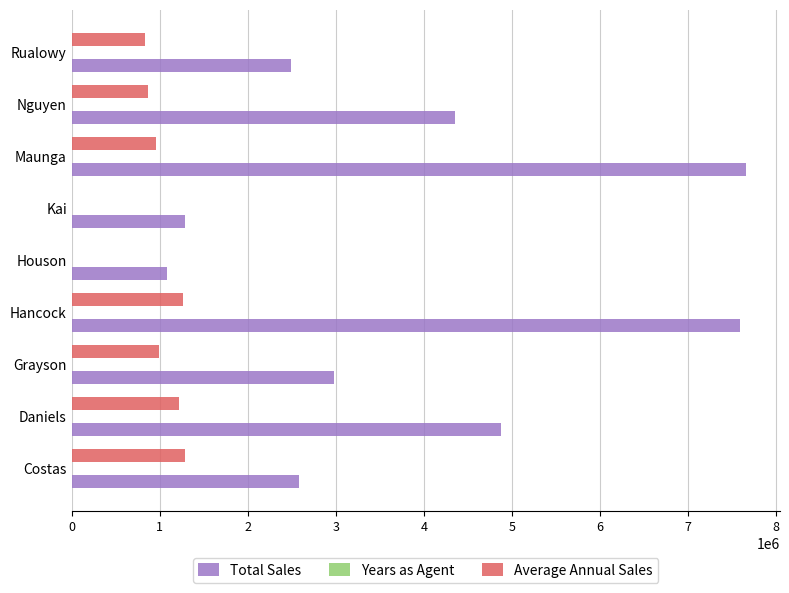

Which series has the largest range (max minus min)?

Total Sales